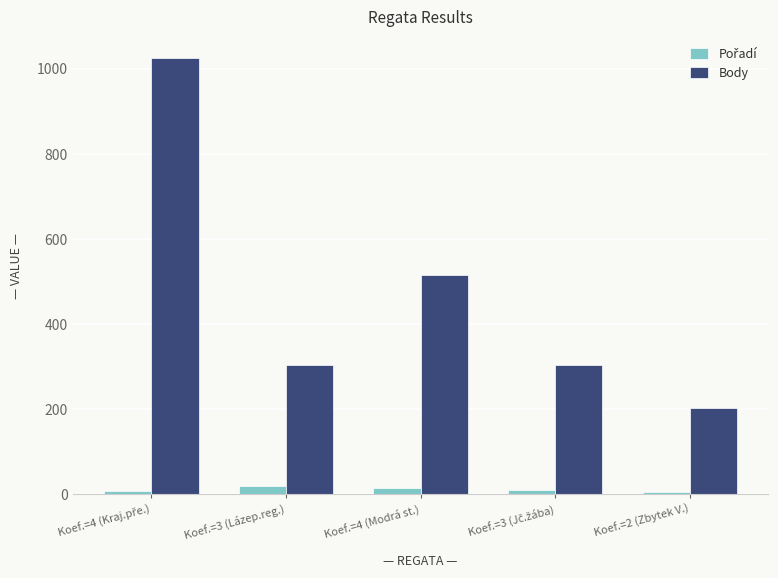

What is the difference between the maximum and minimum values in the Body series?

822